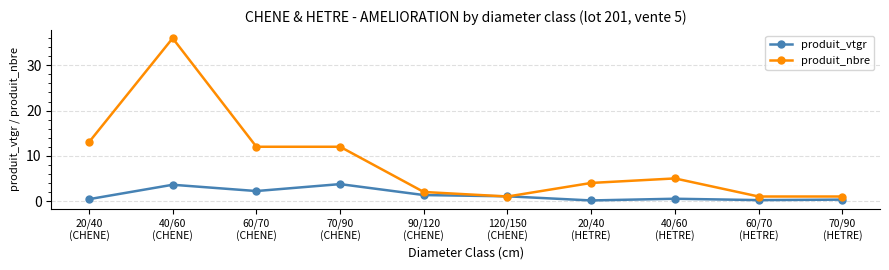

Between which two adjacent categories do produit_vtgr and produit_nbre first intersect?

90/120
(CHENE) and 120/150
(CHENE)